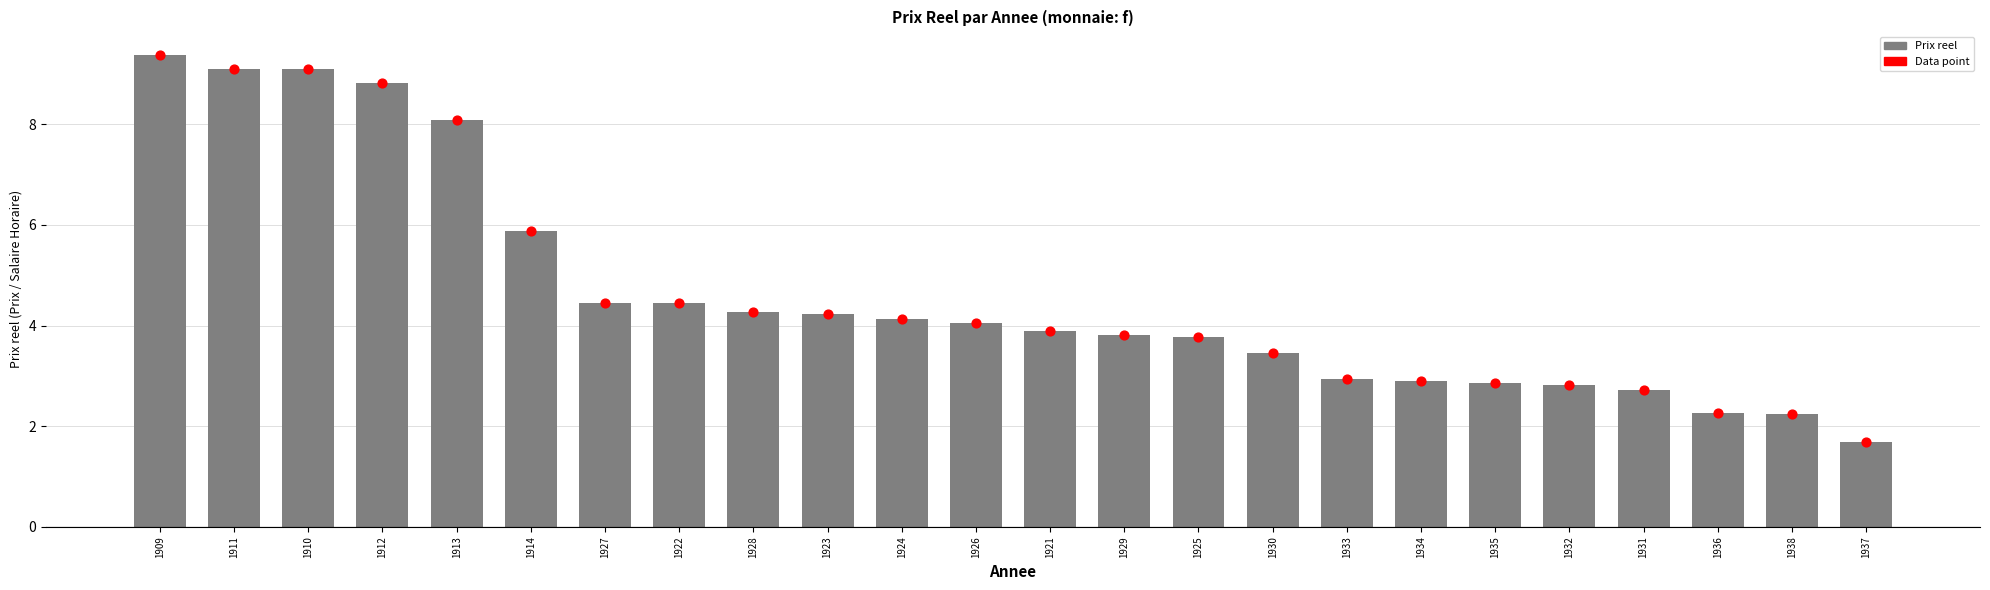

Between 1930 and 1922, which is larger?

1922